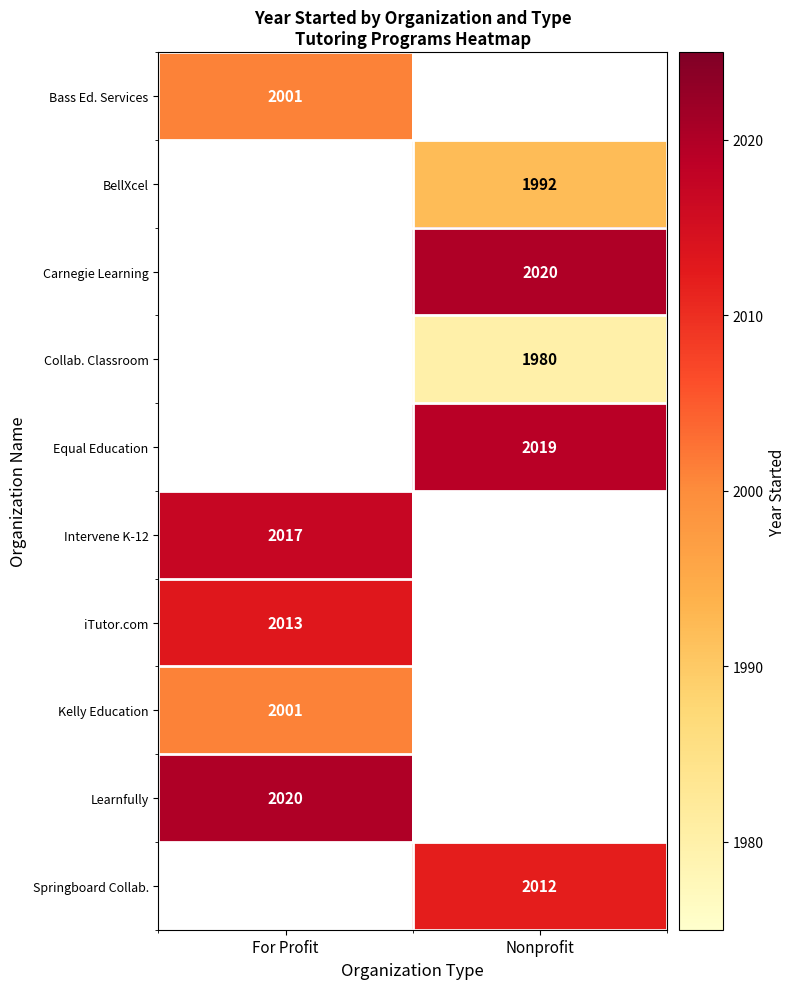

What is the smallest value displayed?

1980.0